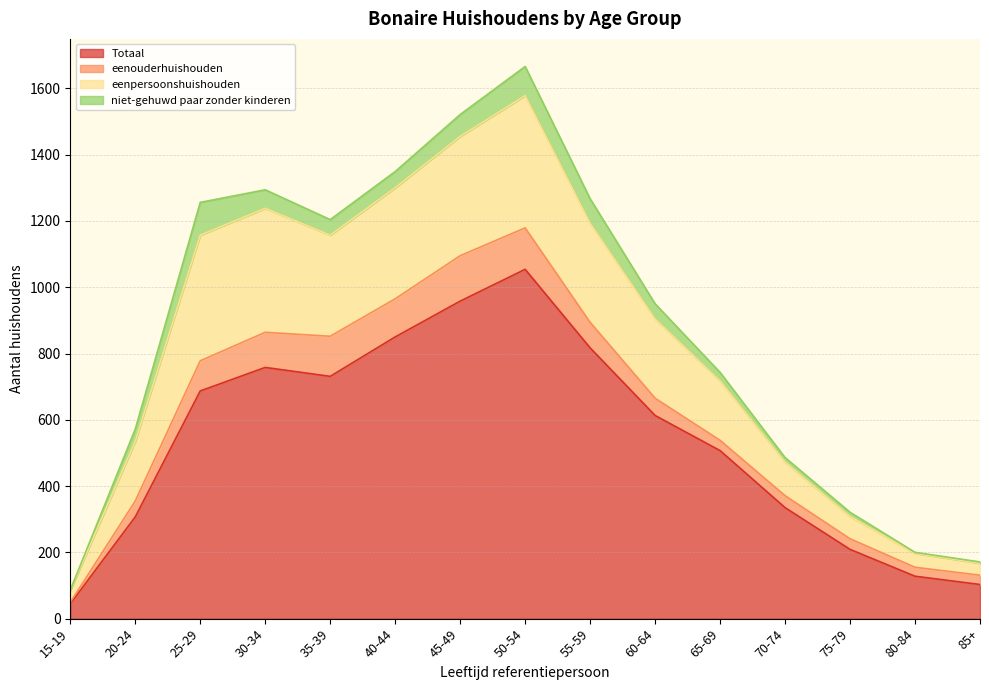

At which label is eenpersoonshuishouden closest to 876?

60-64